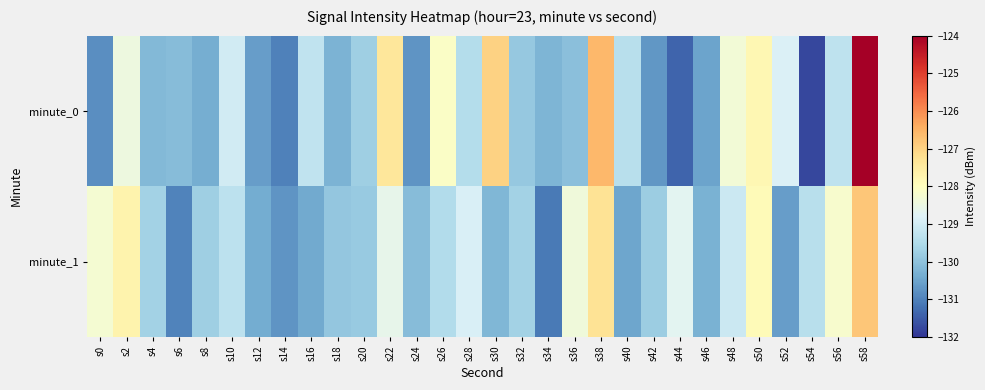

What is the maximum value shown in the chart?

-124.0